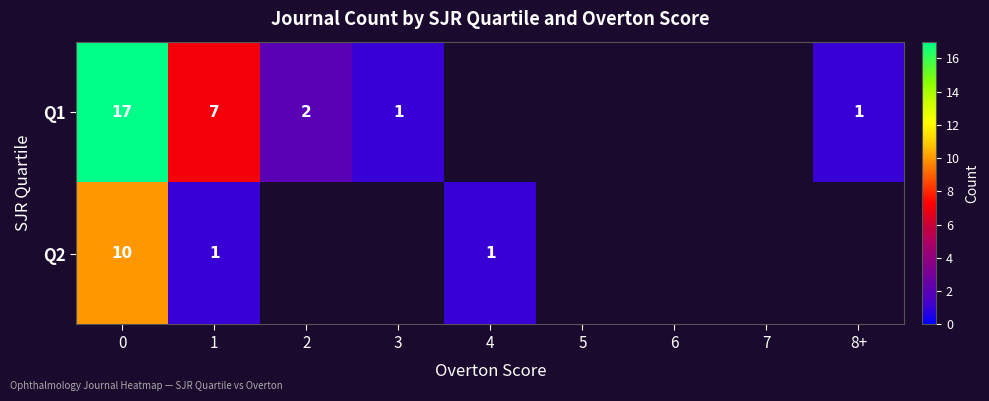

Count the number of categories in the chart.

9